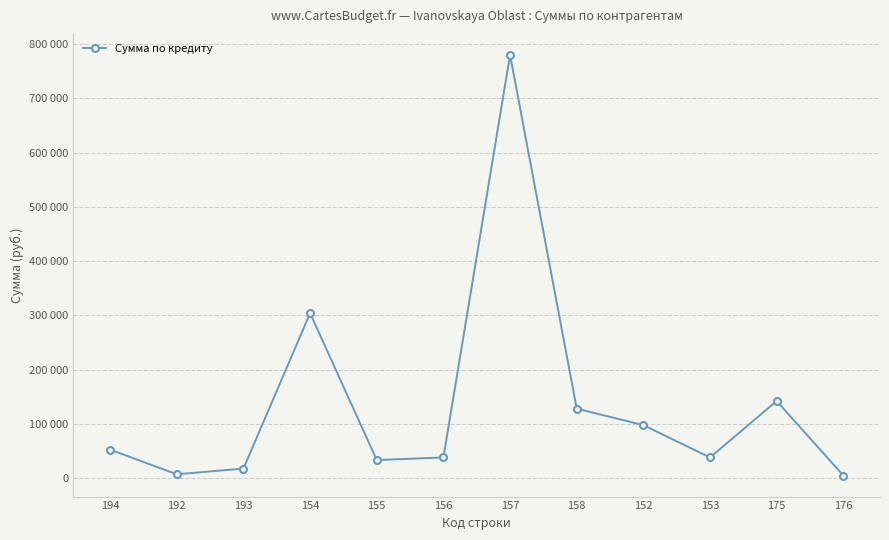

Which category has the lowest value across all series?

176